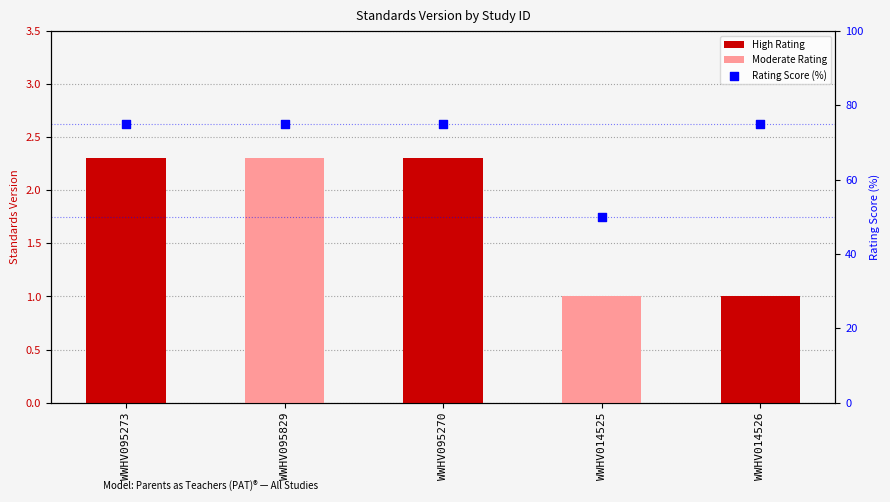

Approximately how many times larger is the value at WWHV095273 compared to WWHV014526?

1.0